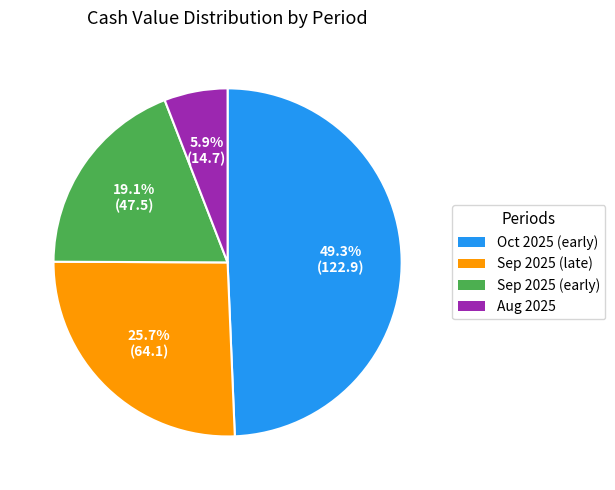

How many segments does this pie chart have?

4